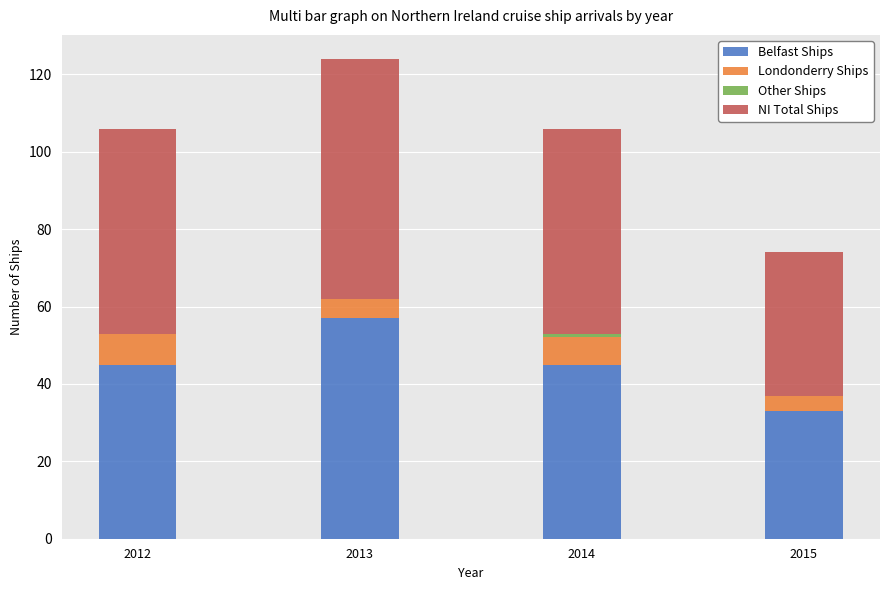

At which category is the sum across all series the highest?

2013